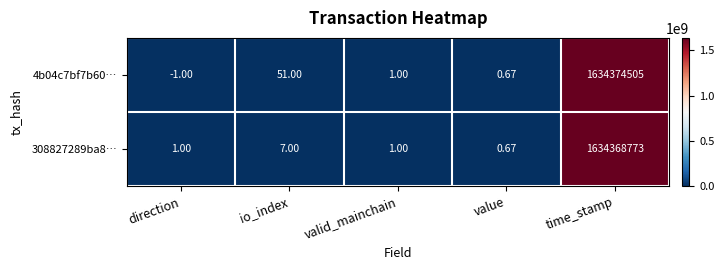

At which label is 4b04c7bf7b60… closest to 817187252?

io_index